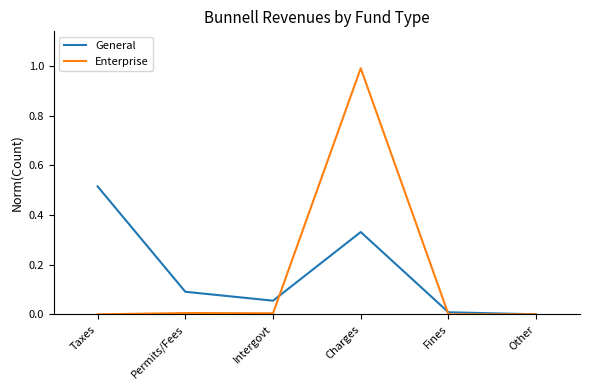

What is the spread (max minus min) of values at Charges?

0.7